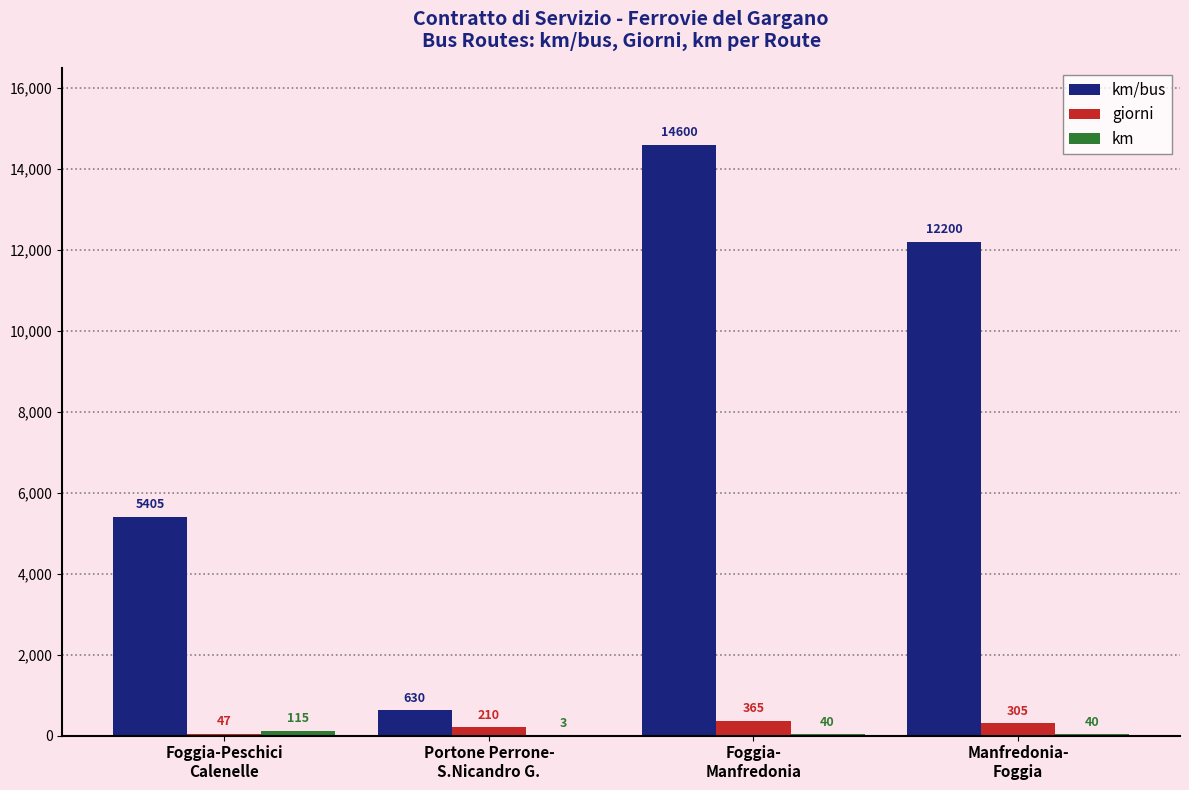

How many giorni values are between 210 and 365?

3